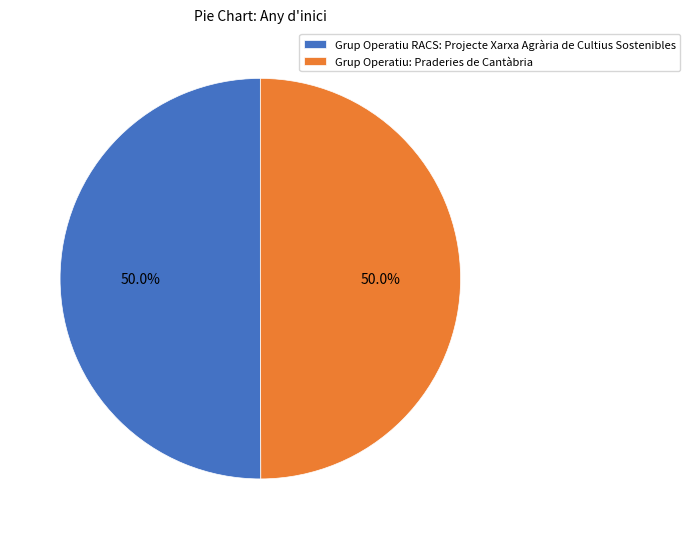

Approximately how many times larger is the value at Grup Operatiu RACS: Projecte Xarxa Agrària de Cultius Sostenibles compared to Grup Operatiu: Praderies de Cantàbria?

1.0